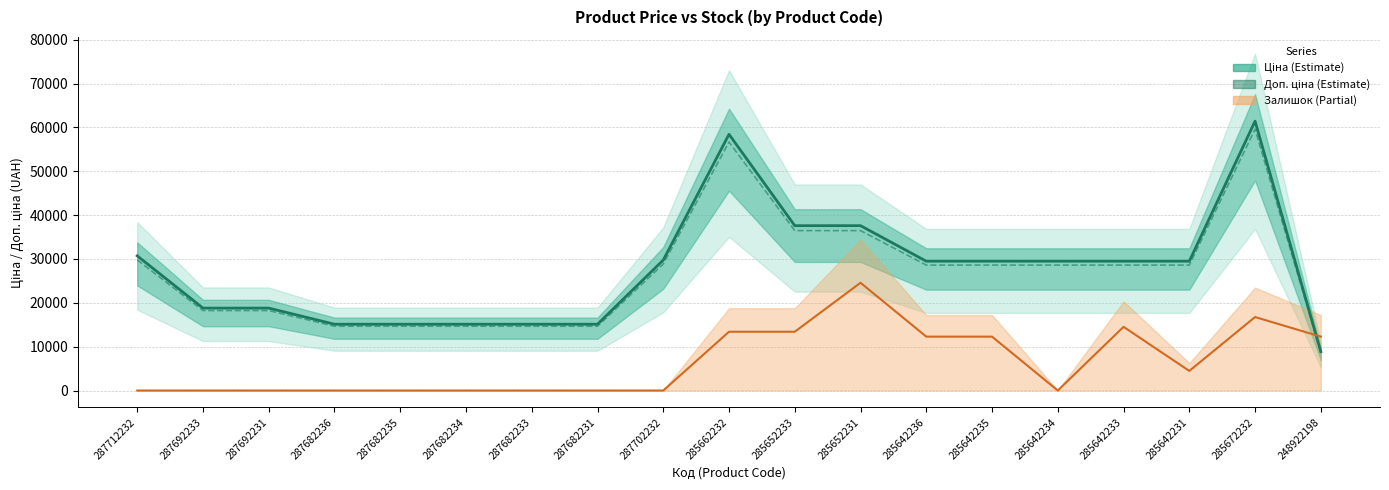

Where is Доп. ціна nearest to the value 34091?

285652233